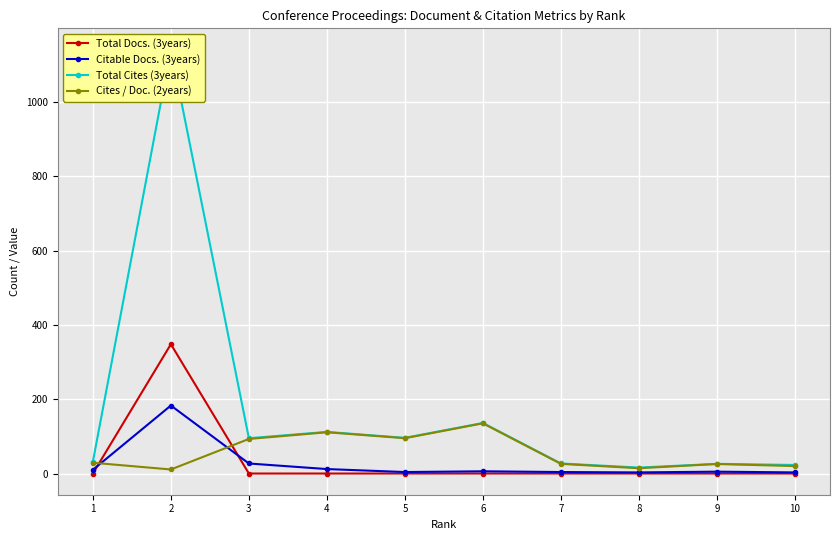

Reading left to right, transcribe all the data shown in this chart.

Total Docs. (3years): 0.0	348.0	0.0	0.0	0.0	0.0	0.0	0.0	0.0	0.0
Citable Docs. (3years): 10.0	183.0	27.0	12.0	4.0	6.0	4.0	3.0	5.0	3.0
Total Cites (3years): 32.0	1141.0	95.0	112.0	96.0	136.0	27.0	16.0	26.0	23.0
Cites / Doc. (2years): 29.0	10.9	93.0	111.0	95.0	135.0	26.0	14.2	25.6	20.0